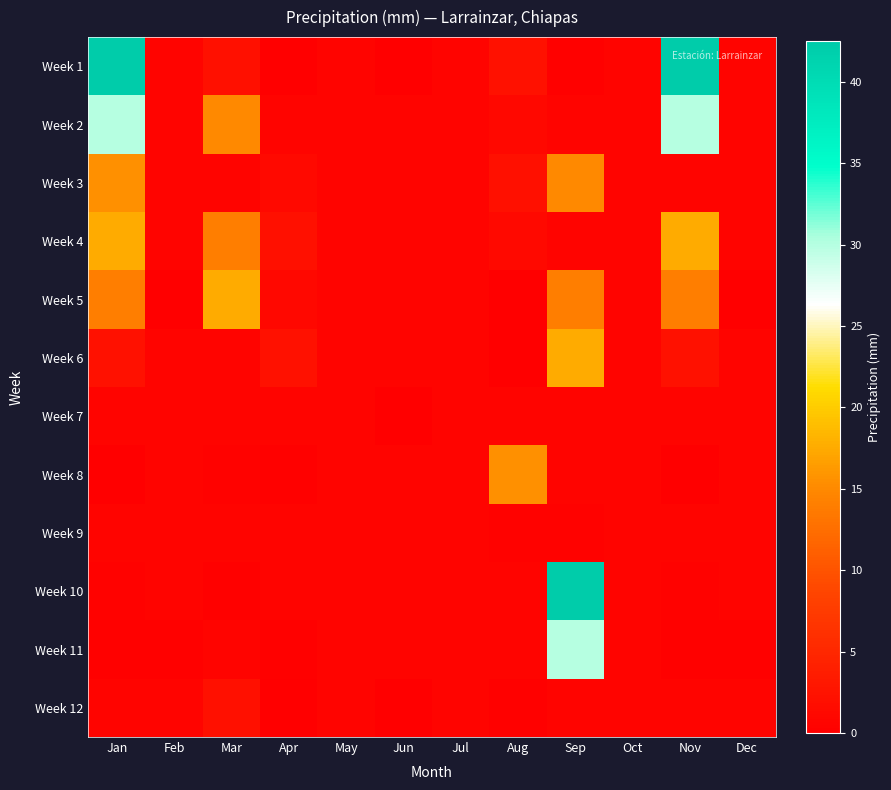

Which series has the largest total across all categories?

Week 1